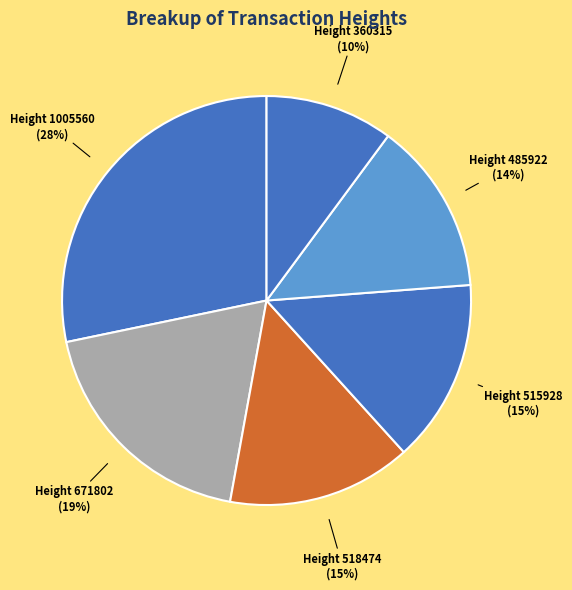

To the nearest percent, what is the average slice percentage?

17%